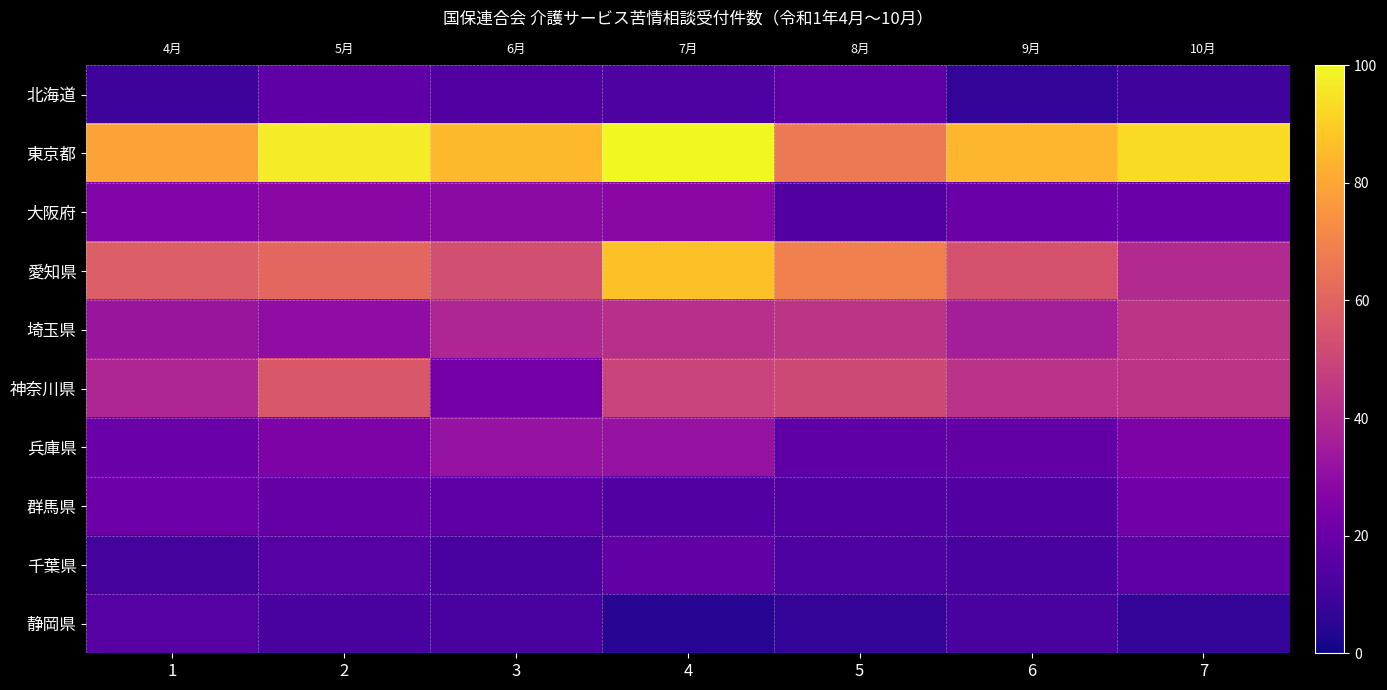

How many values in the 兵庫県 series exceed 25?

2